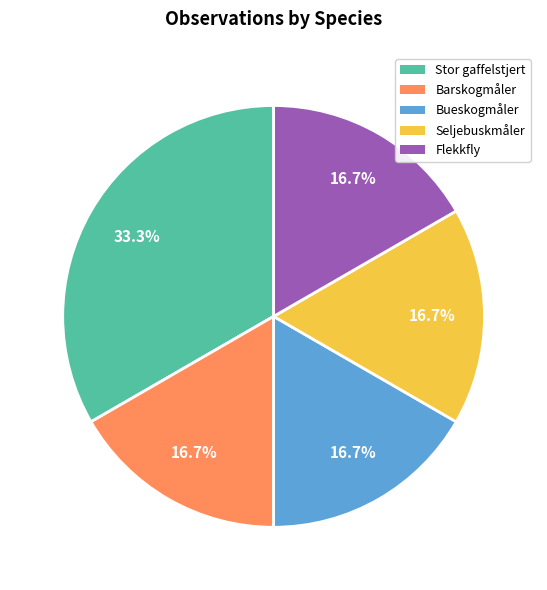

What is the largest slice in the pie chart?

Stor gaffelstjert